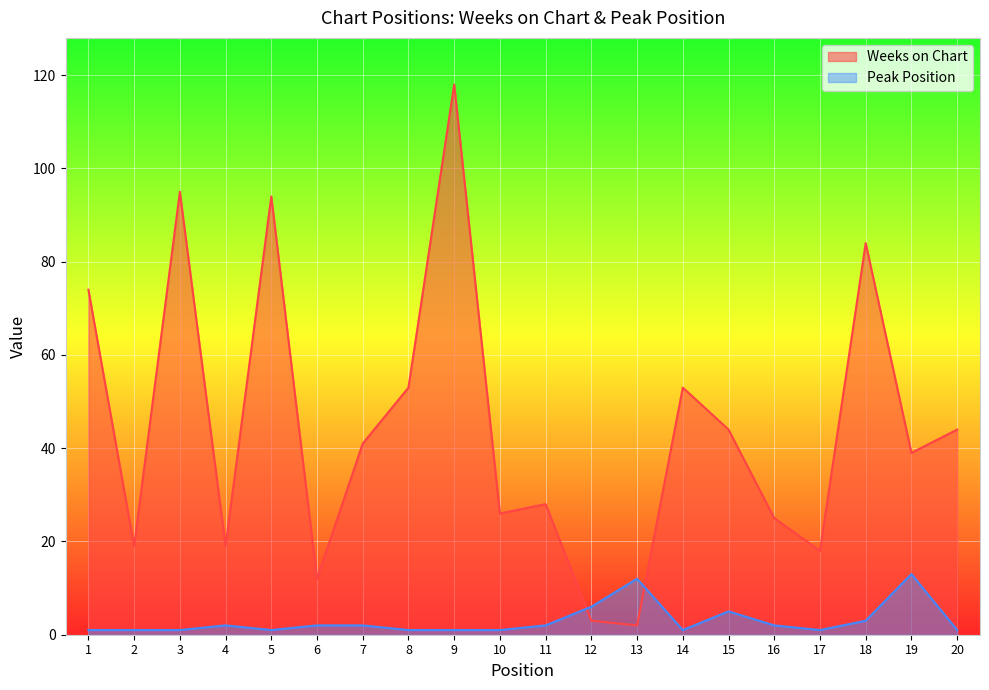

After their last crossing, which series has the higher values: Peak Position or Weeks on Chart?

Weeks on Chart